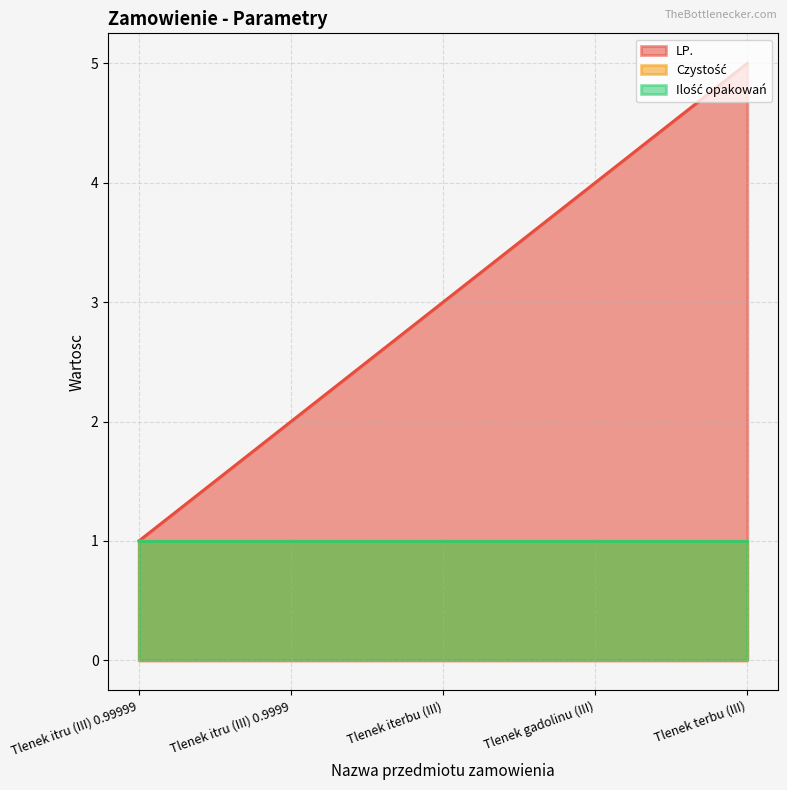

True or false: LP. and Czystosc cross at least once.

False